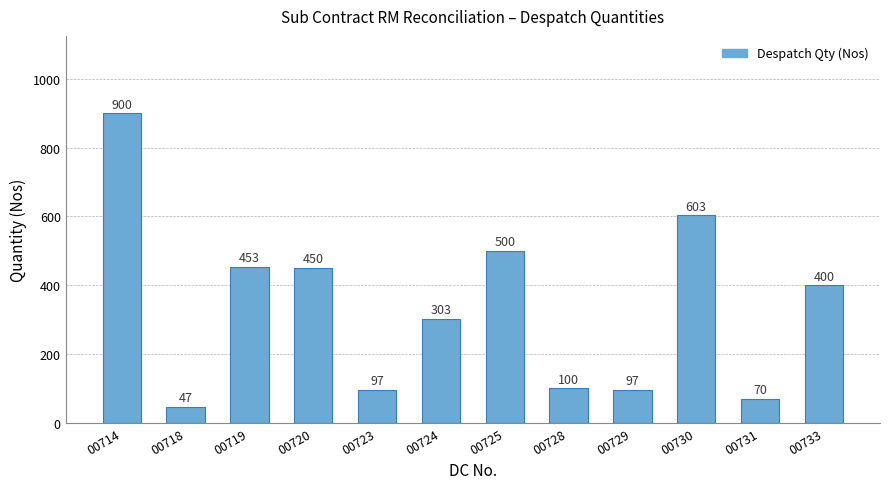

Between 00714 and 00731, which is larger?

00714